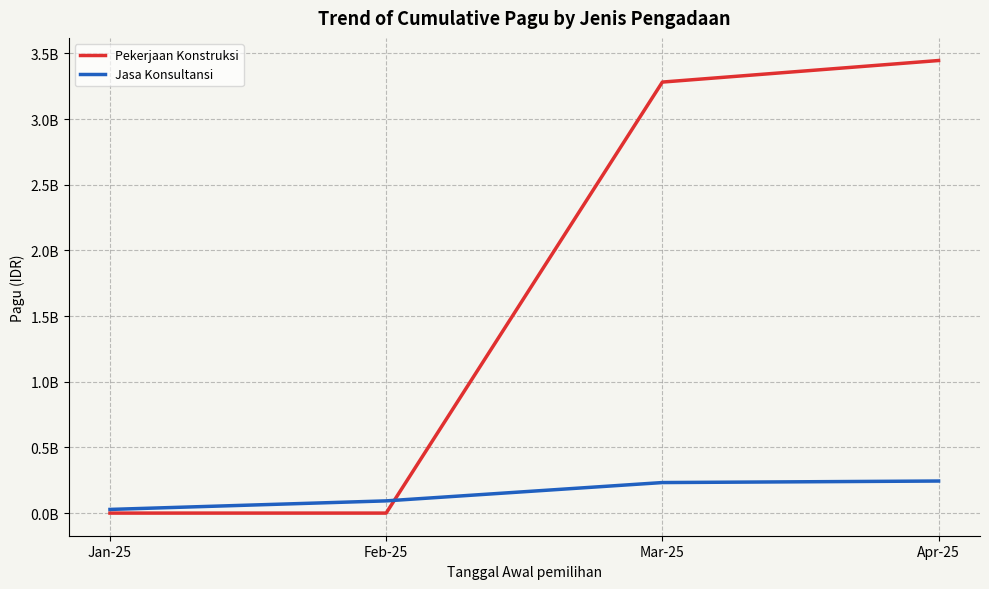

Which category has the highest value in the Pekerjaan Konstruksi series?

Apr-25